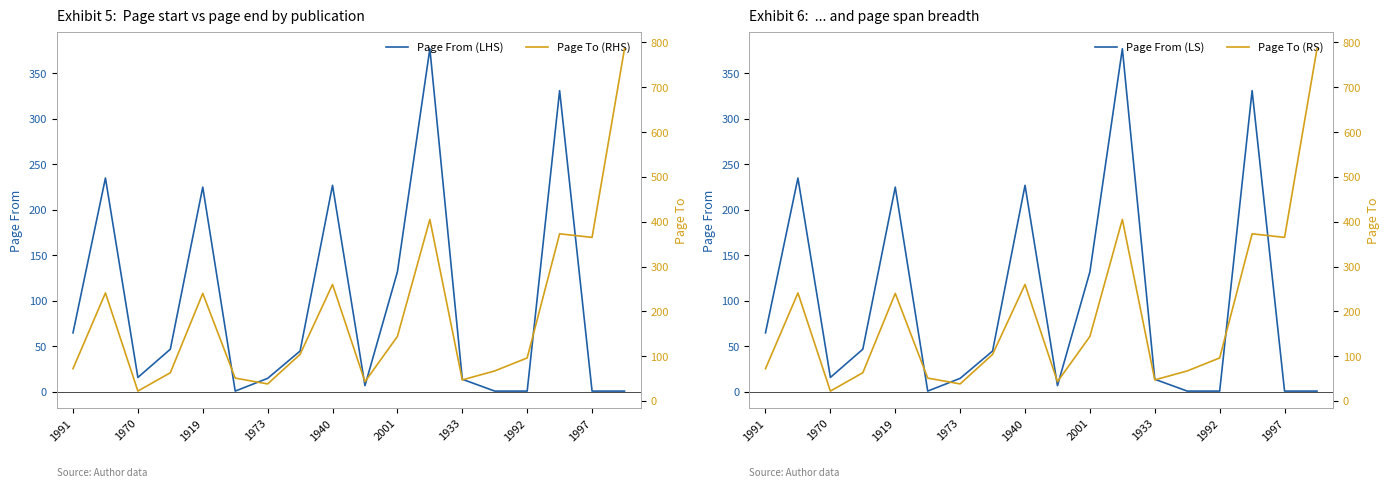

True or false: Page From (LS) and Page To (RHS) intersect in this chart.

False